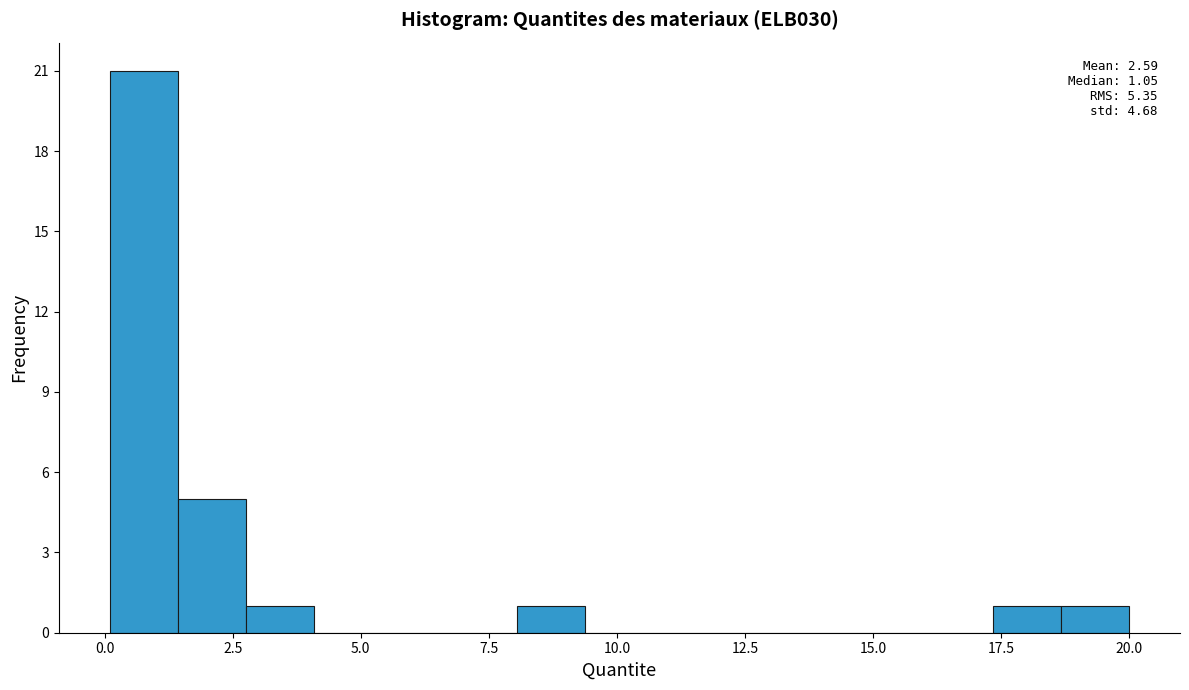

Around what value on the x-axis is the tallest bar? Give the approximate position of its centre, as read against the axis.

1.0